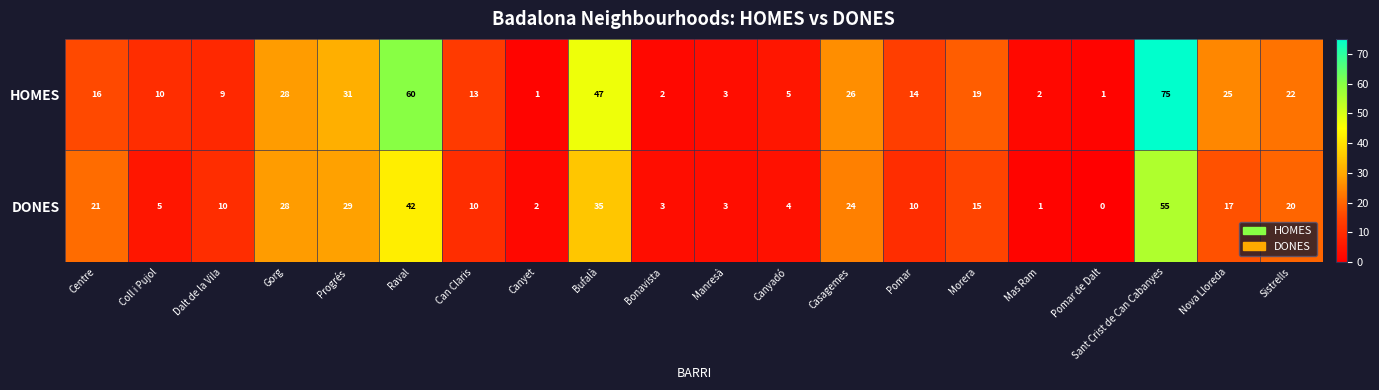

The value of HOMES at Pomar is 22. True or false?

False